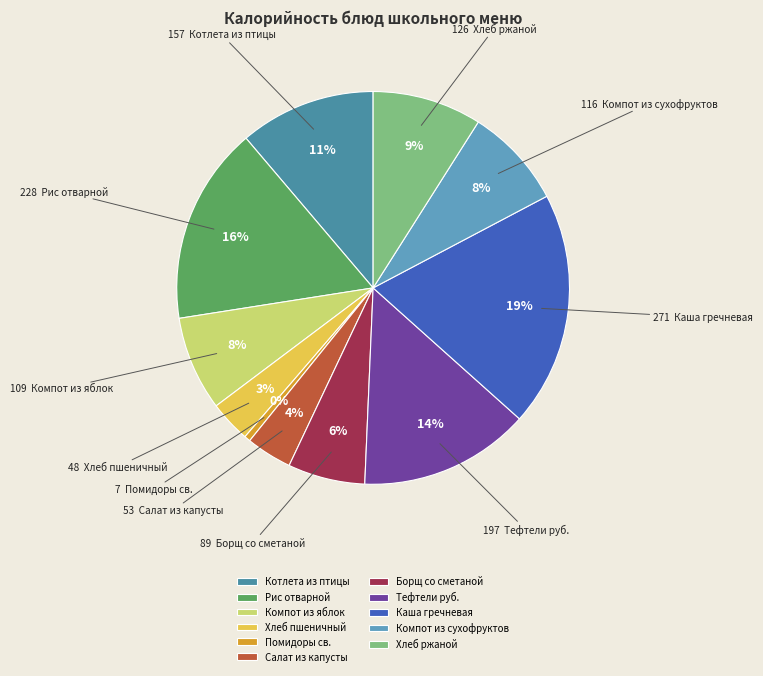

Is it true that Компот из сухофруктов is 1% of the pie?

False